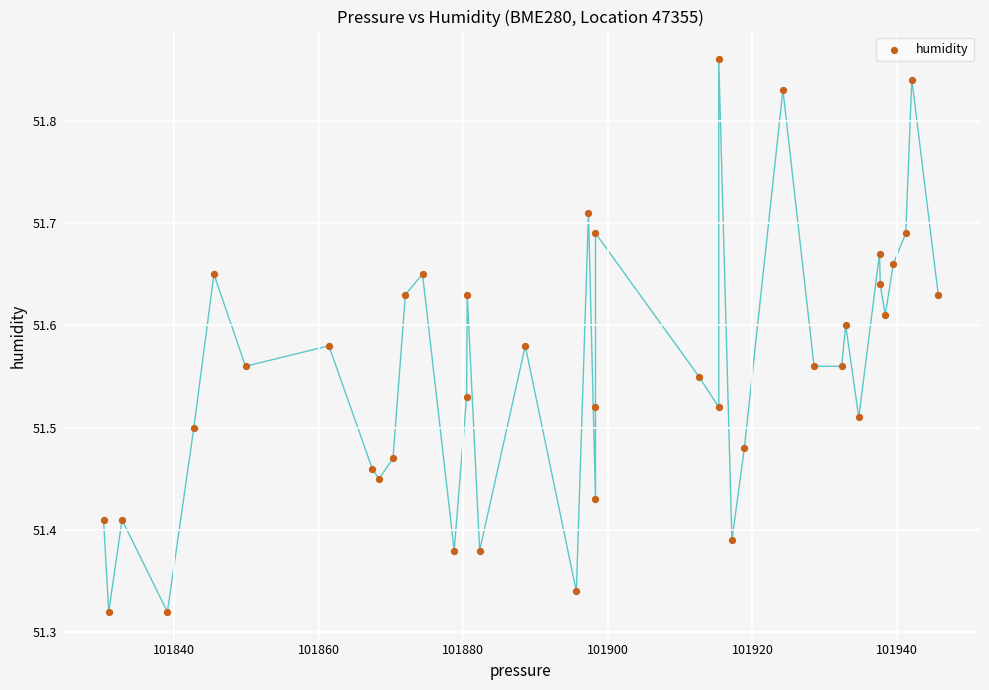

What is the range of X values (max minus min)?

115.5